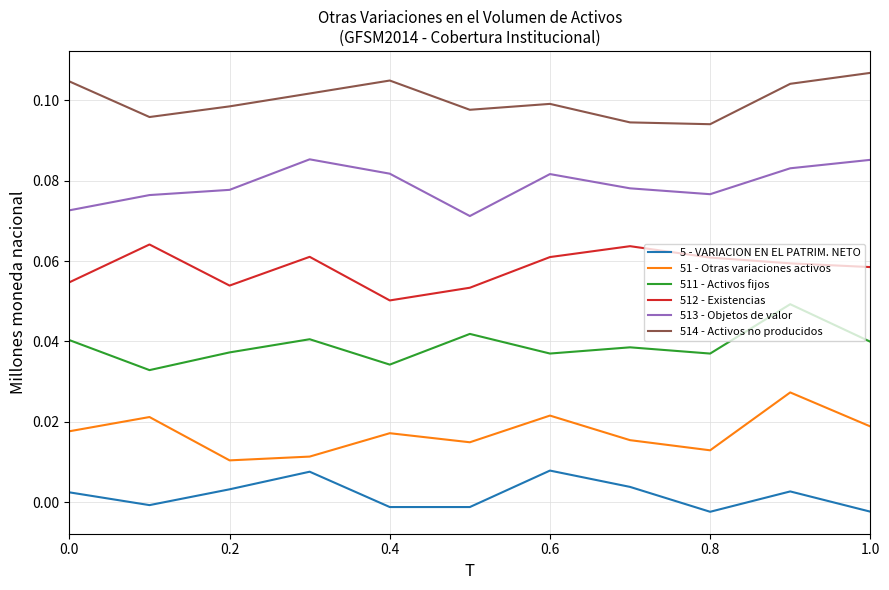

True or false: 511 - Activos fijos and 51 - Otras variaciones activos cross at least once.

False